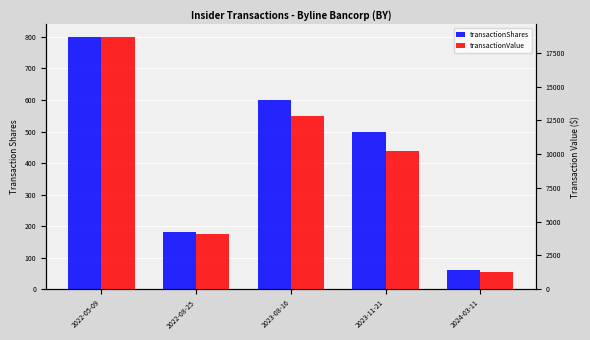

How many bars are there in total?

10